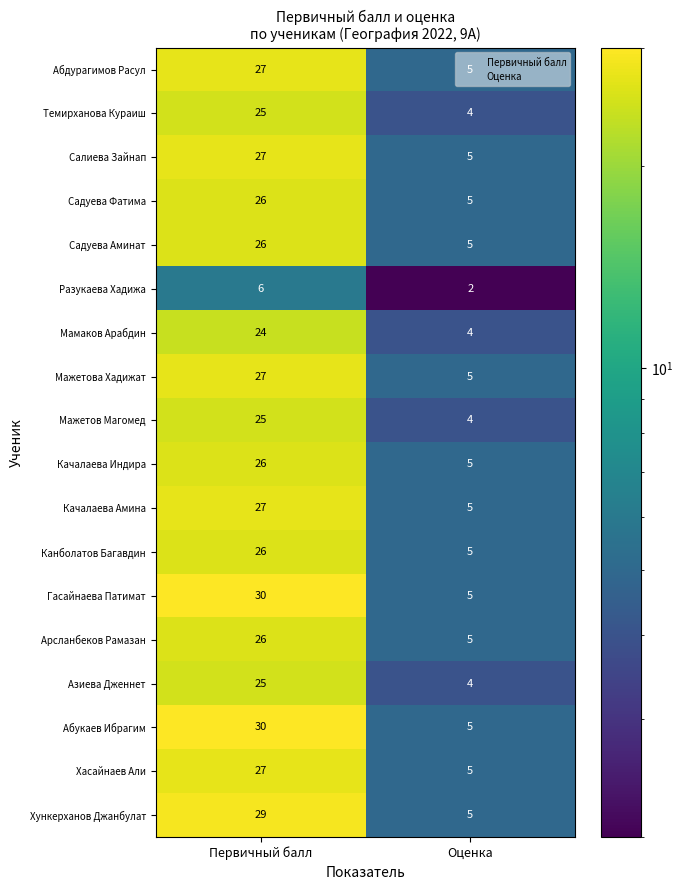

What is the total value across all series at Первичный балл?

459